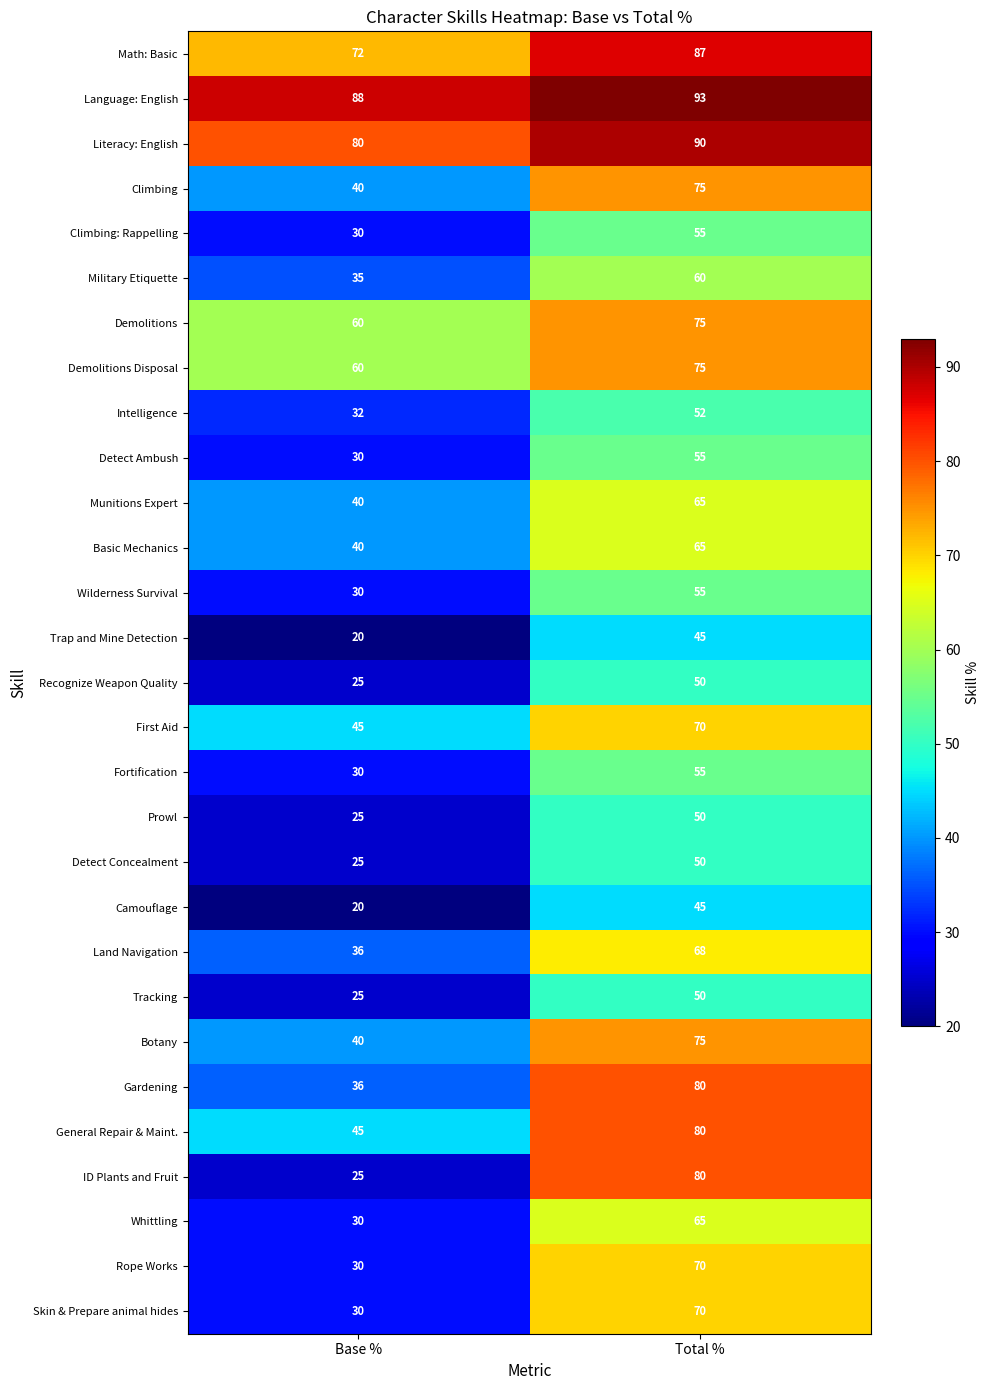

At which category is the sum across all series the highest?

Total %